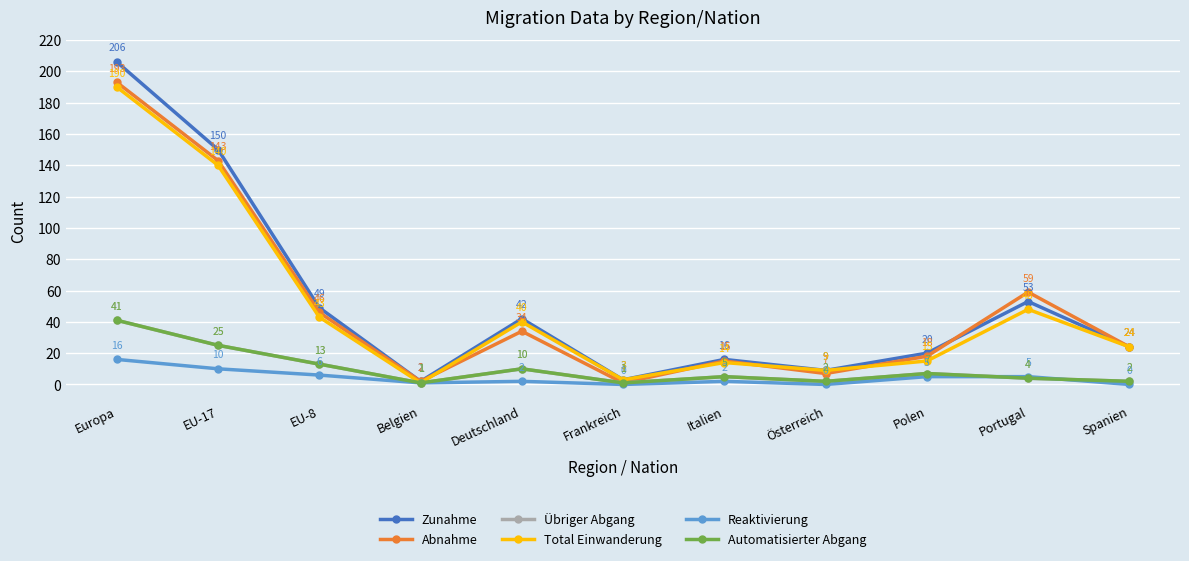

Where does the Abnahme series first go above 24?

Europa